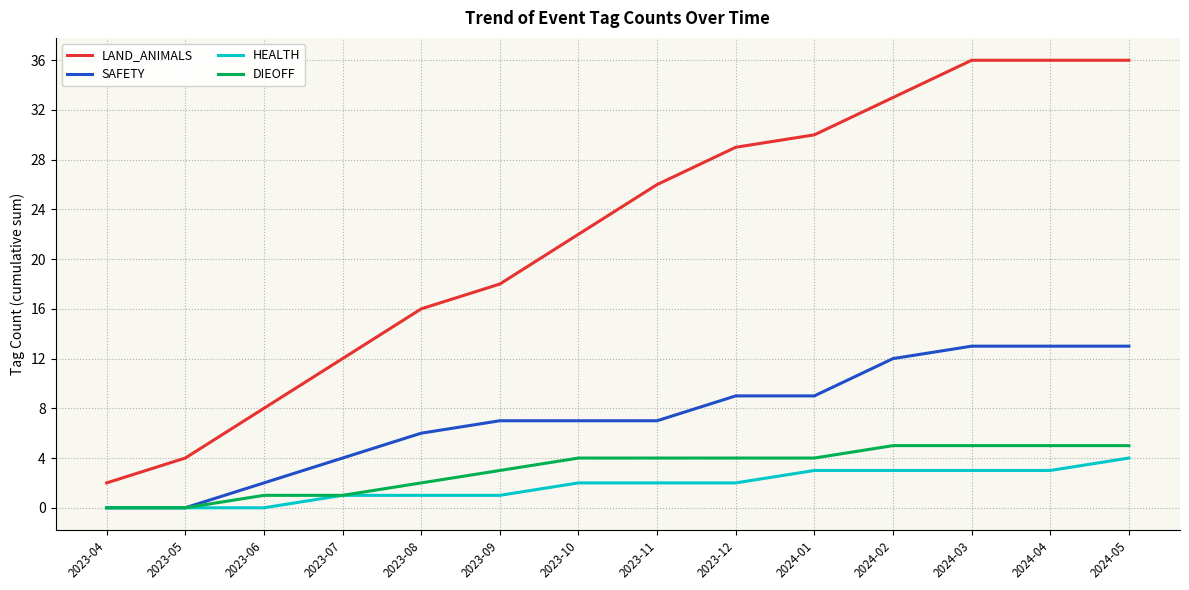

What is the total value across all series at 2023-11?

39